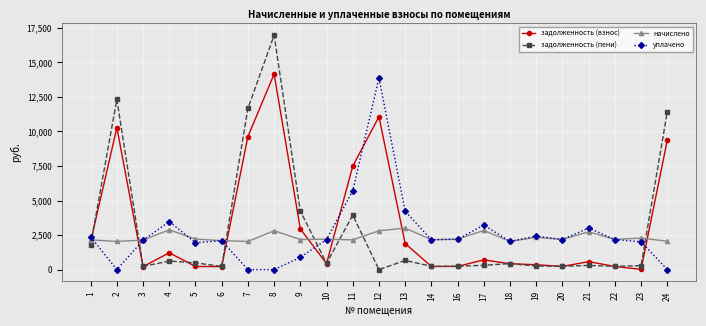

What is the total value across all series at 2?

24626.4